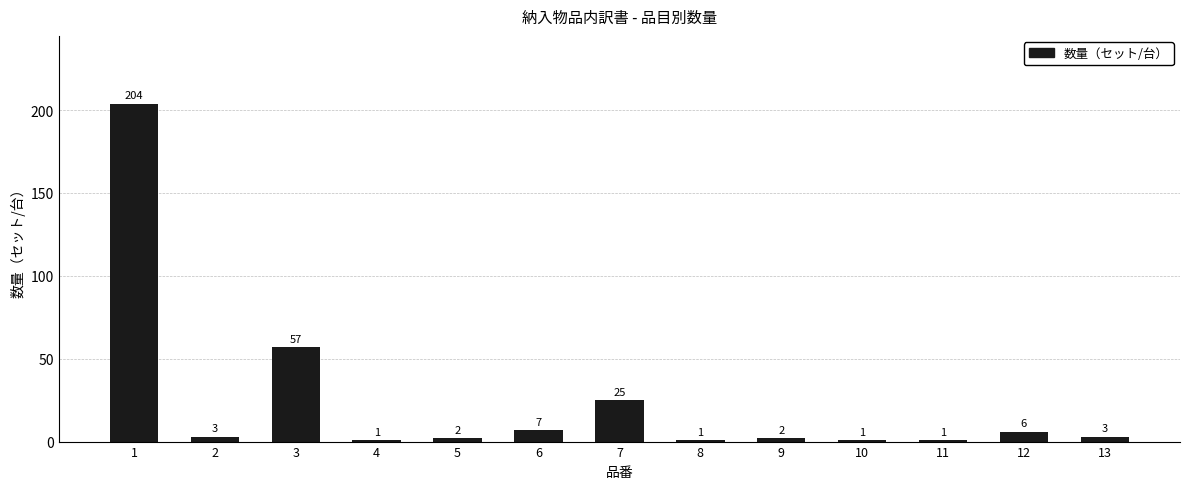

Reading left to right, list all the values displayed in this chart.

1=204	2=3	3=57	4=1	5=2	6=7	7=25	8=1	9=2	10=1	11=1	12=6	13=3